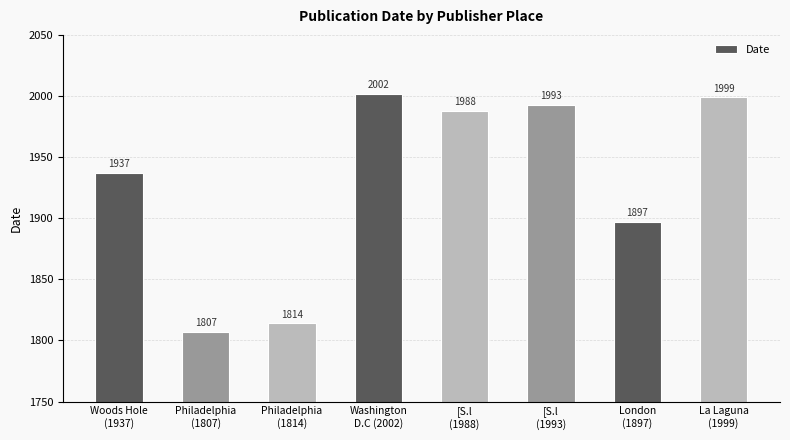

How many bars are there in total?

8